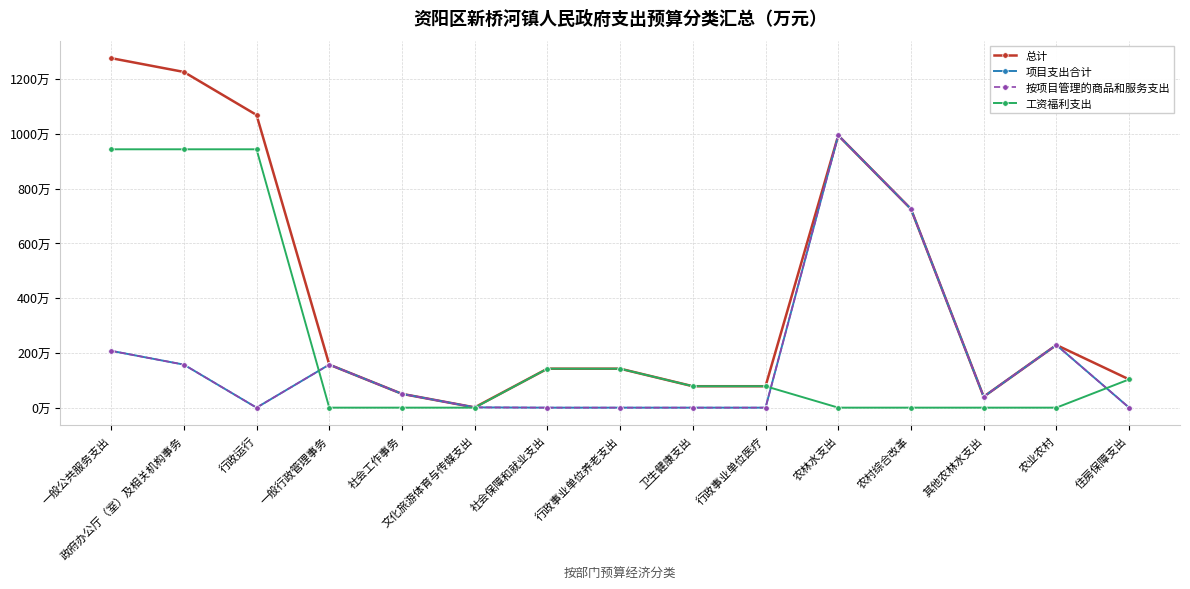

Does the chart have visible grid lines?

Yes